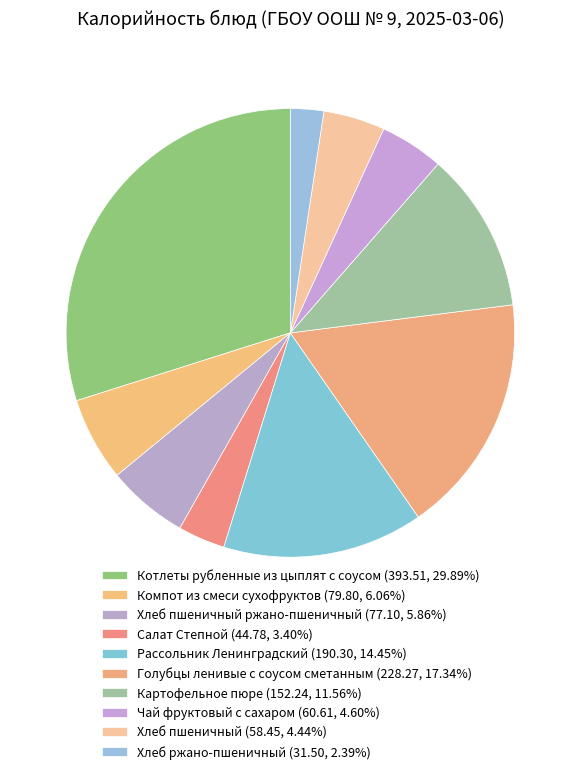

Which slice is the largest?

Котлеты рубленные из цыплят с соусом